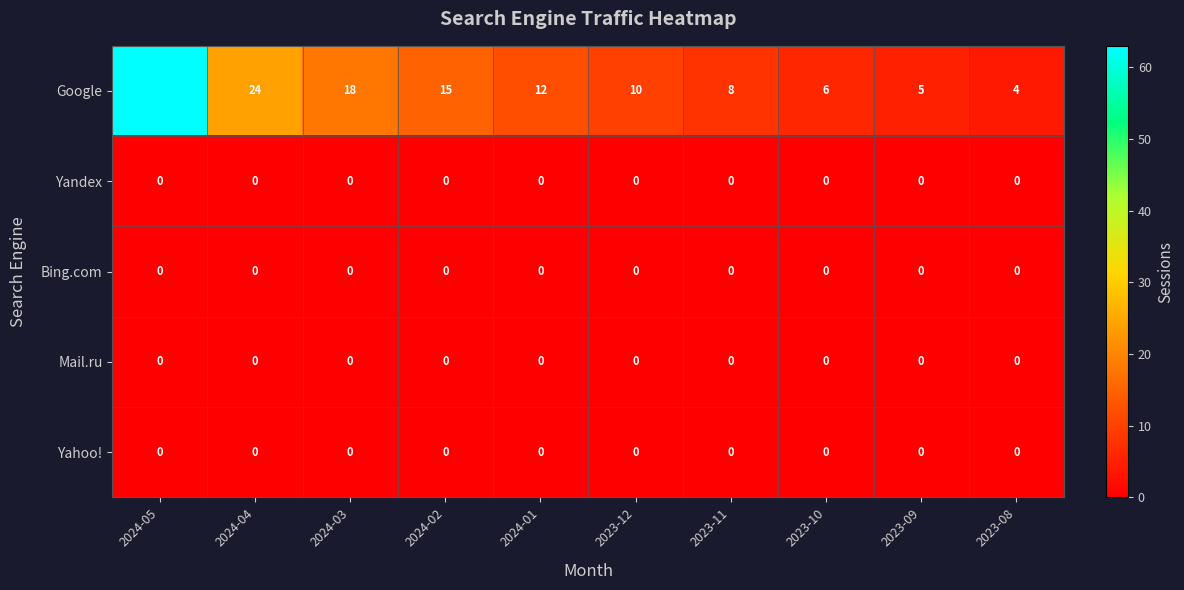

Which series has the largest range (max minus min)?

Google